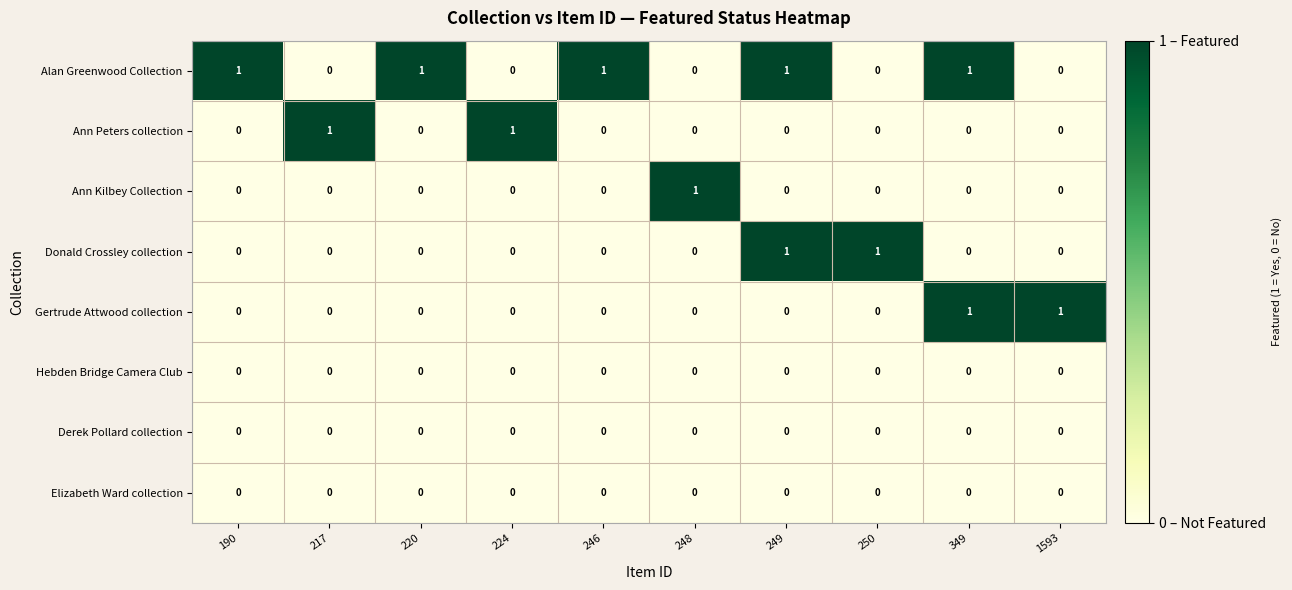

How many Gertrude Attwood collection values are between 0 and 1?

10